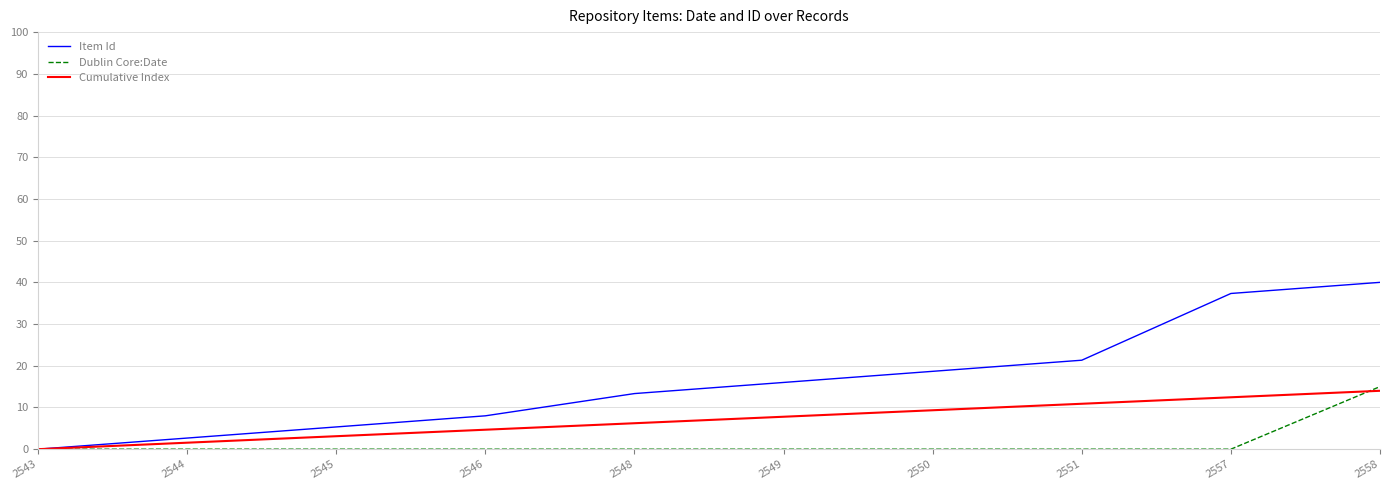

At 2550, list the series in order from largest to smallest.

Item Id, Cumulative Index, Dublin Core:Date